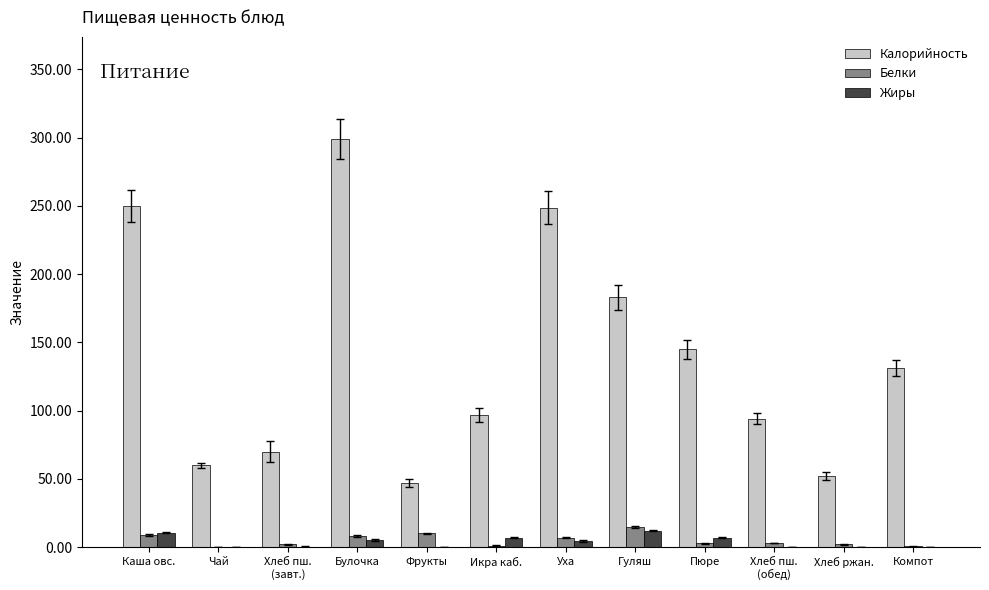

What is the total value across all series at Икра каб.?

105.2